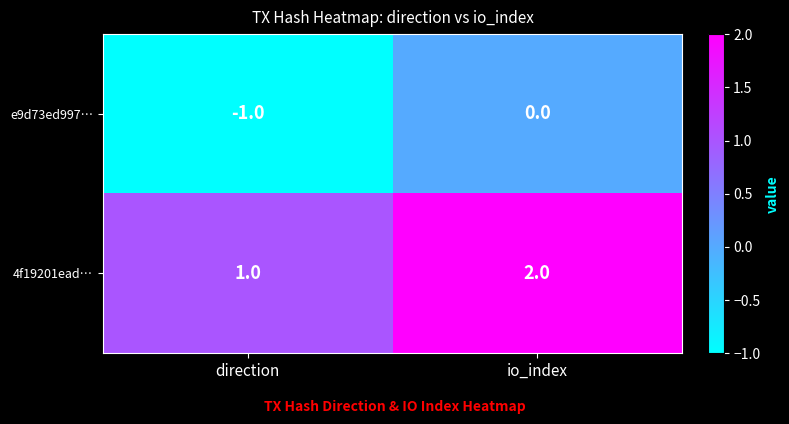

True or false: 4f19201ead… has a value of 2 at io_index.

True